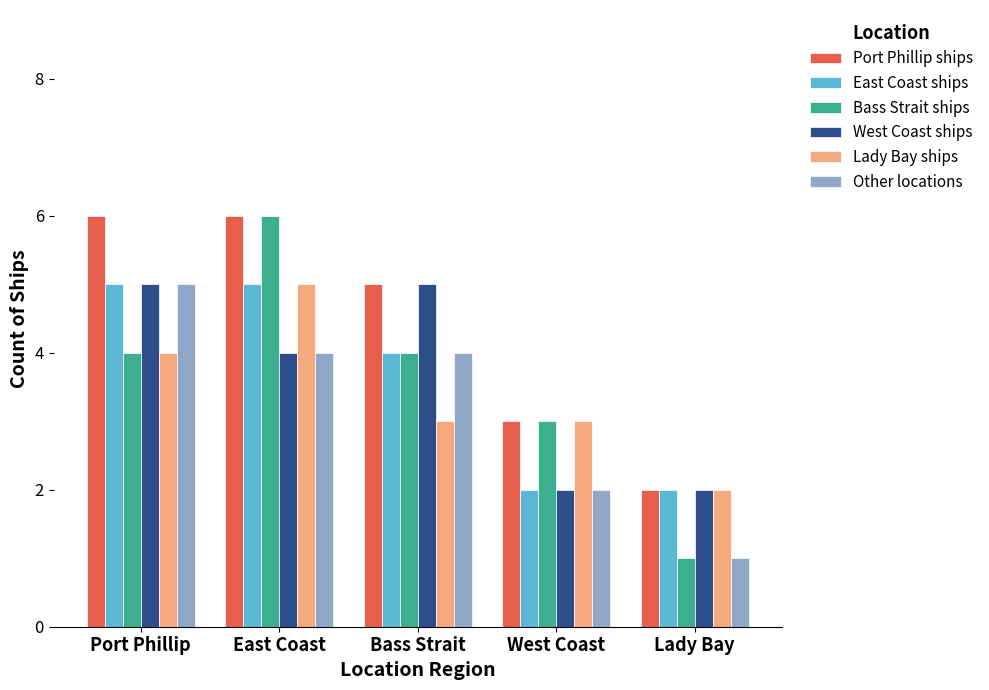

Reading left to right, extract all data points from this chart.

Port Phillip ships: Port Phillip=6	East Coast=6	Bass Strait=5	West Coast=3	Lady Bay=2
East Coast ships: Port Phillip=5	East Coast=5	Bass Strait=4	West Coast=2	Lady Bay=2
Bass Strait ships: Port Phillip=4	East Coast=6	Bass Strait=4	West Coast=3	Lady Bay=1
West Coast ships: Port Phillip=5	East Coast=4	Bass Strait=5	West Coast=2	Lady Bay=2
Lady Bay ships: Port Phillip=4	East Coast=5	Bass Strait=3	West Coast=3	Lady Bay=2
Other locations: Port Phillip=5	East Coast=4	Bass Strait=4	West Coast=2	Lady Bay=1